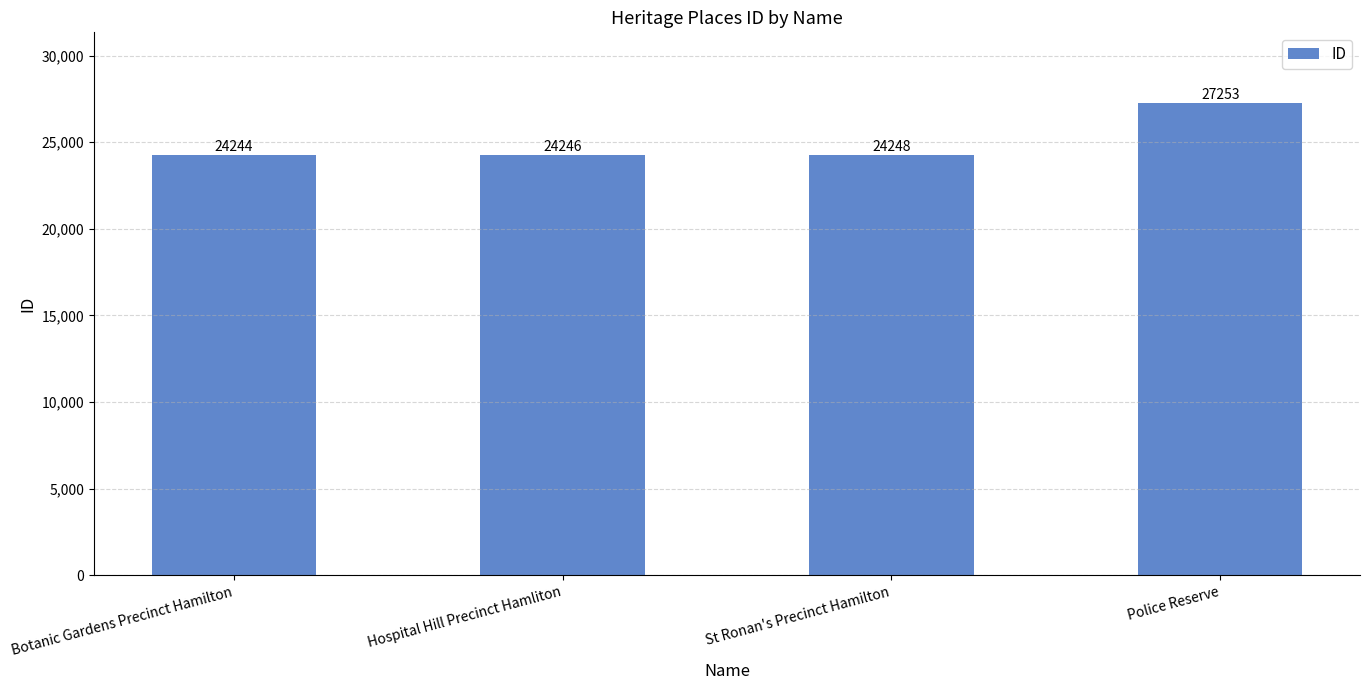

What is the maximum value shown in the chart?

27253